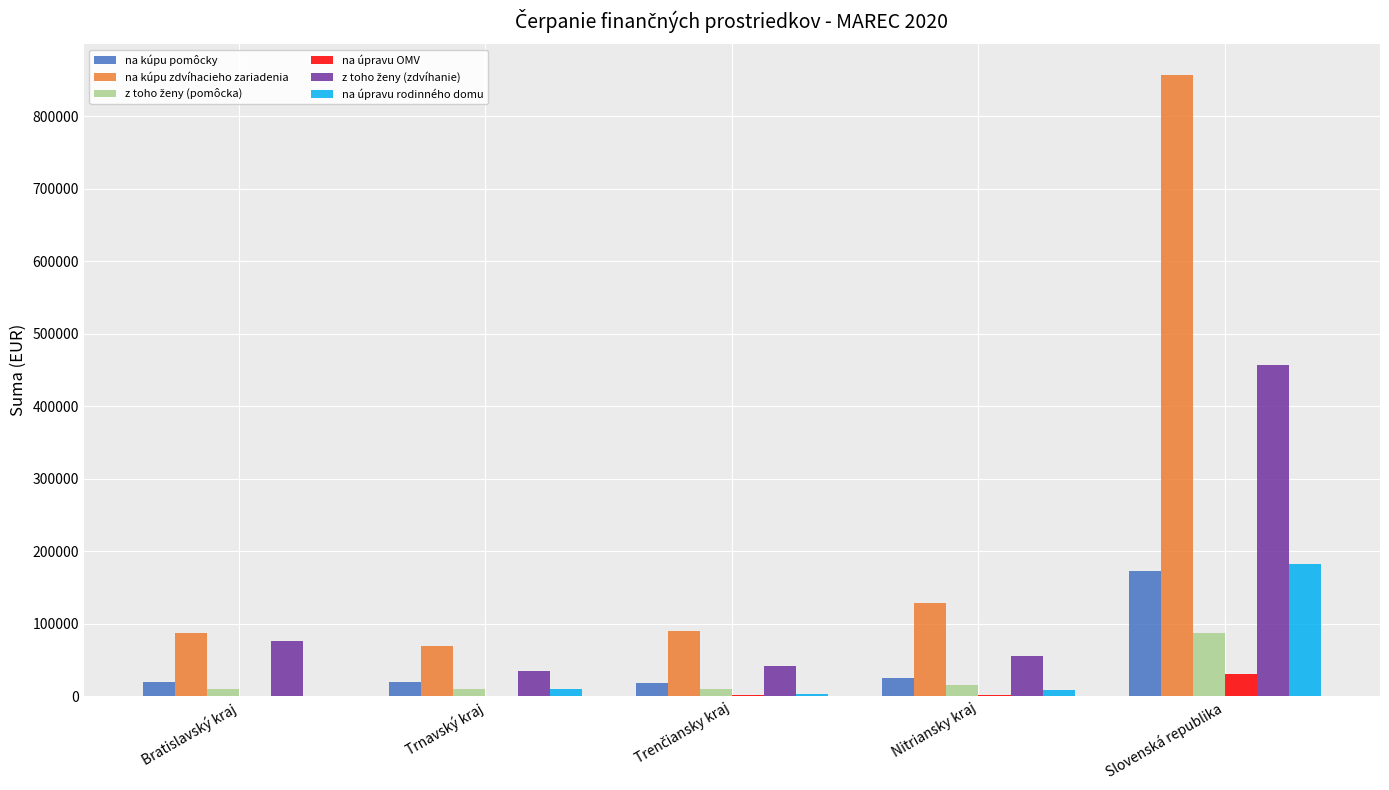

What is the maximum value for na kúpu pomôcky?

173244.9